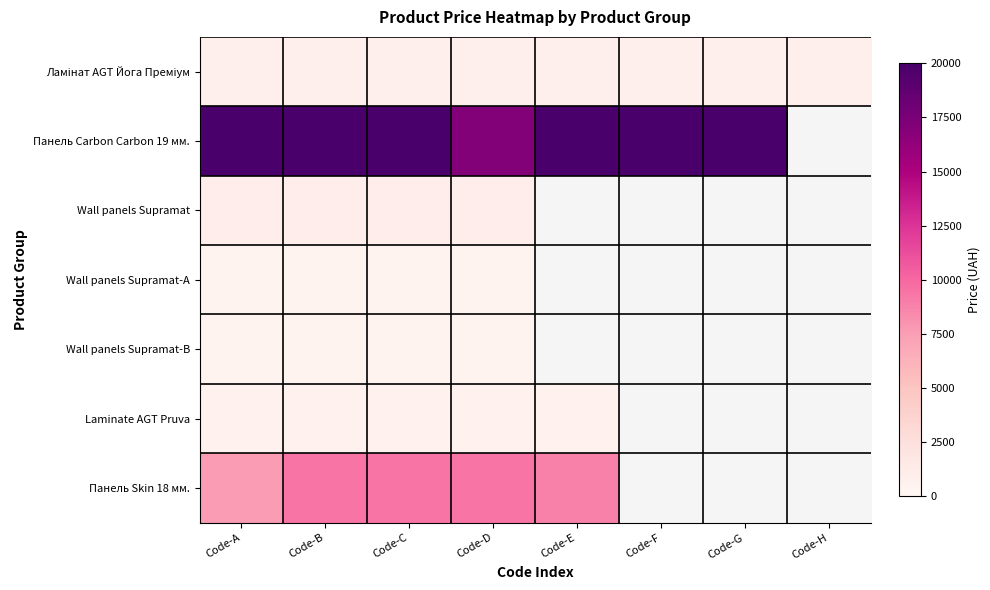

The Ламінат AGT Йога Преміум series shows 818.5 at Code-A. True or false?

True